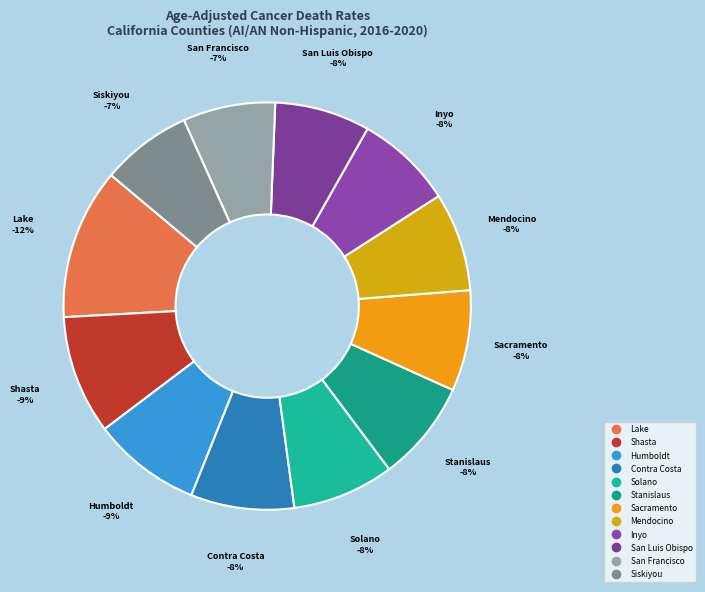

Does San Luis Obispo County represent more than half of the total?

No